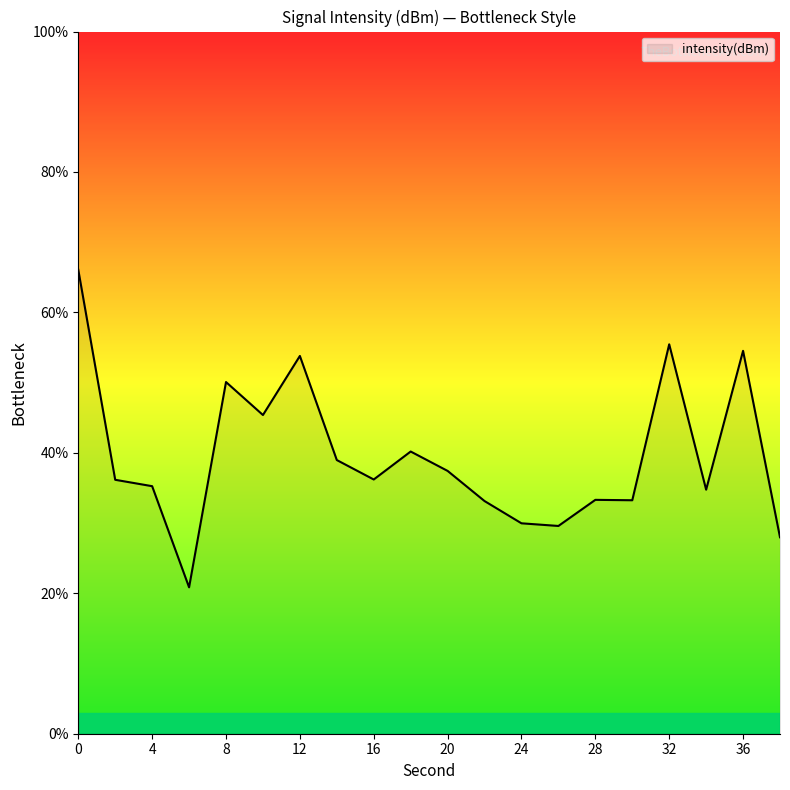

What is the minimum value shown in the chart?

20.9